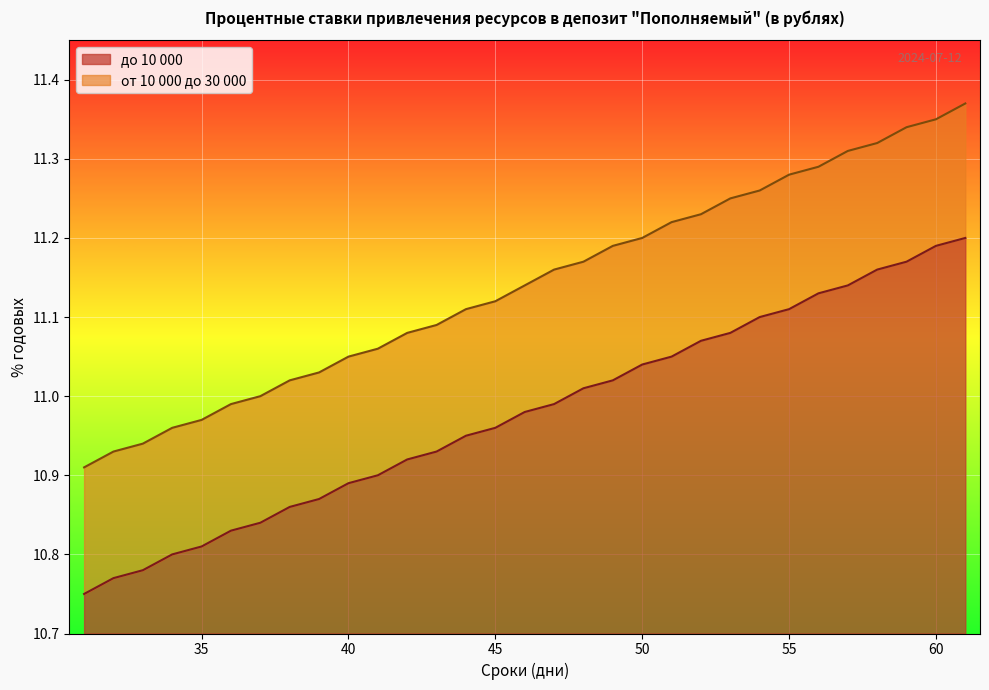

How many lines are shown in the chart?

2